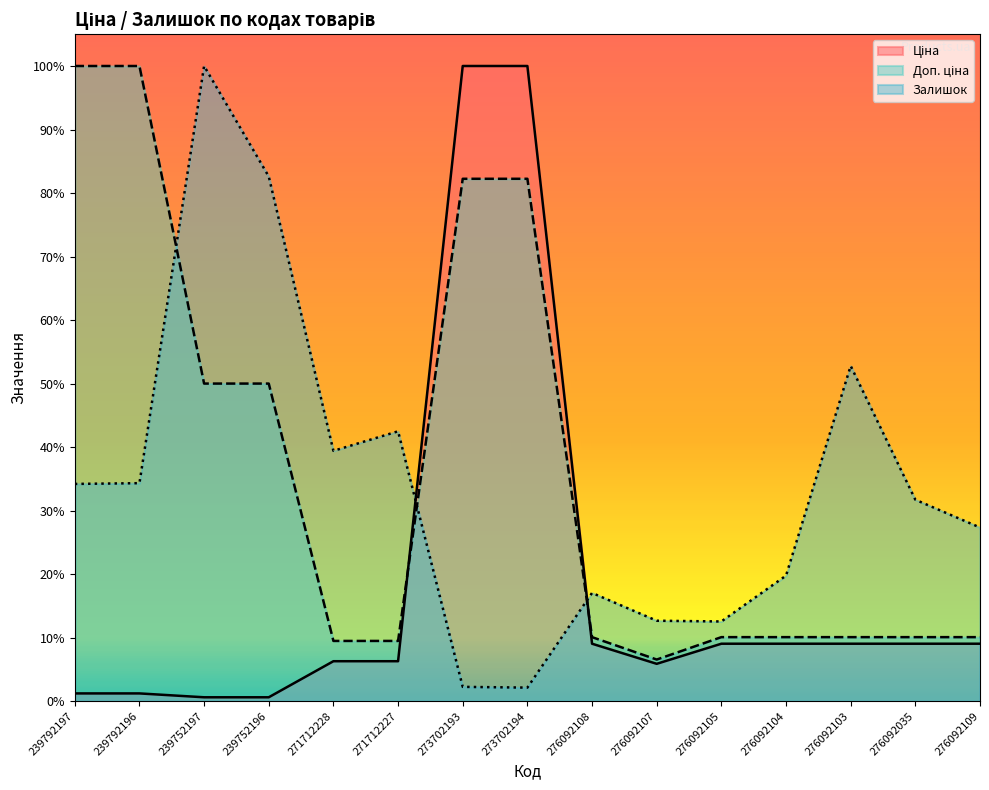

Reading left to right, extract all data points from this chart.

Ціна: 10.3	10.3	5.1	5.1	53.1	53.1	845.0	845.0	76.4	49.7	76.4	76.4	76.4	76.4	76.4
Доп. ціна: 845.0	845.0	422.5	422.5	80.1	80.1	695.0	695.0	85.1	55.3	85.1	85.1	85.1	85.1	85.1
Залишок: 289.0	290.0	845.0	698.0	333.0	359.0	19.0	18.0	144.0	107.0	106.0	167.0	446.0	268.0	231.0